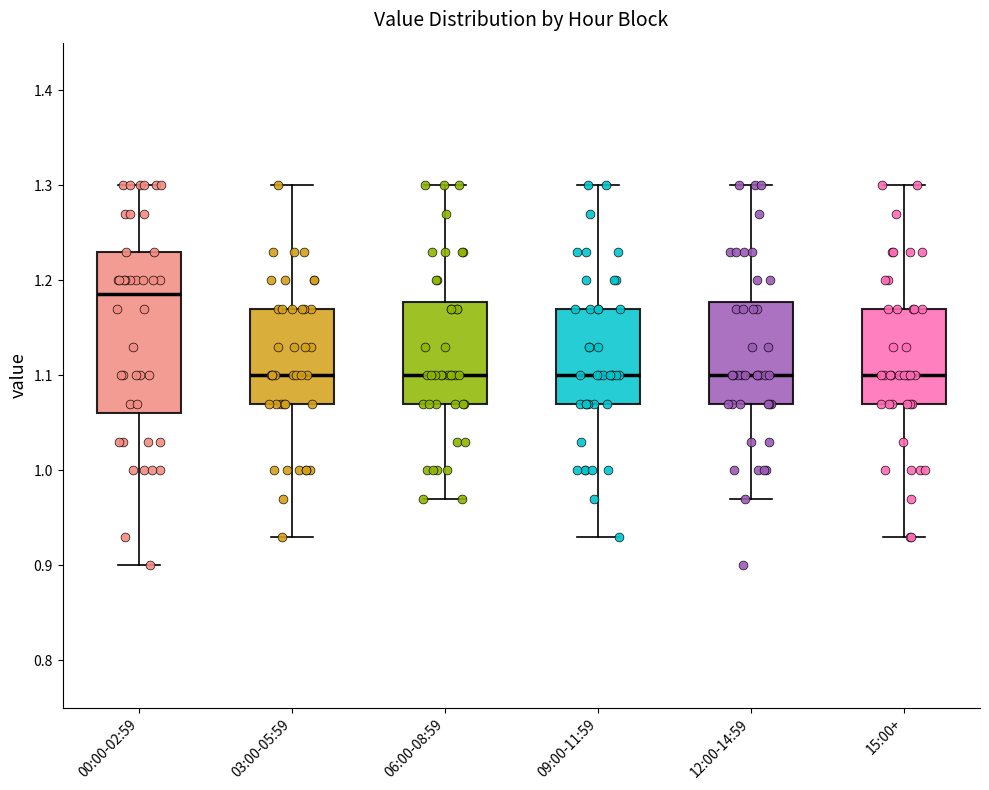

Reading left to right, read every box against the y-axis: the position of its median line, the range the box covers, and the ends of its whiskers. The values are not printed on the chart, so give them approximately, as read against the axis.

00:00-02:59: median 1.19, box 1.06 to 1.23, whiskers 0.90 to 1.30
03:00-05:59: median 1.10, box 1.07 to 1.17, whiskers 0.93 to 1.30
06:00-08:59: median 1.10, box 1.07 to 1.18, whiskers 0.97 to 1.30
09:00-11:59: median 1.10, box 1.07 to 1.17, whiskers 0.93 to 1.30
12:00-14:59: median 1.10, box 1.07 to 1.18, whiskers 0.97 to 1.30
15:00+: median 1.10, box 1.07 to 1.17, whiskers 0.93 to 1.30